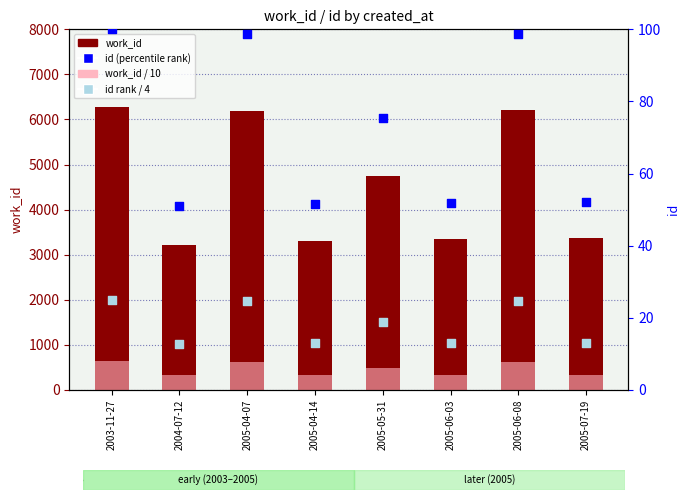

Which series has the largest total across all categories?

work_id